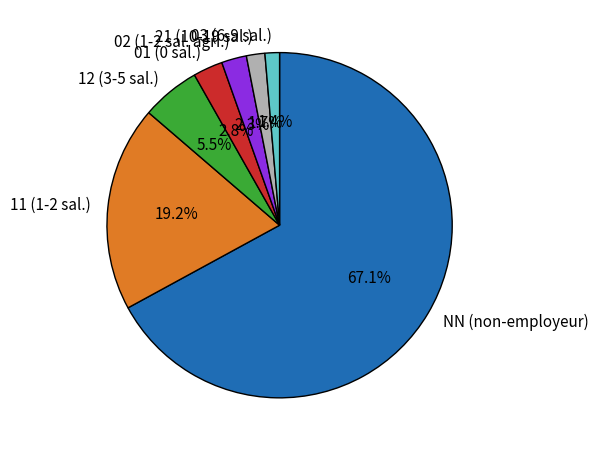

To the nearest percent, what is the average slice percentage?

14%